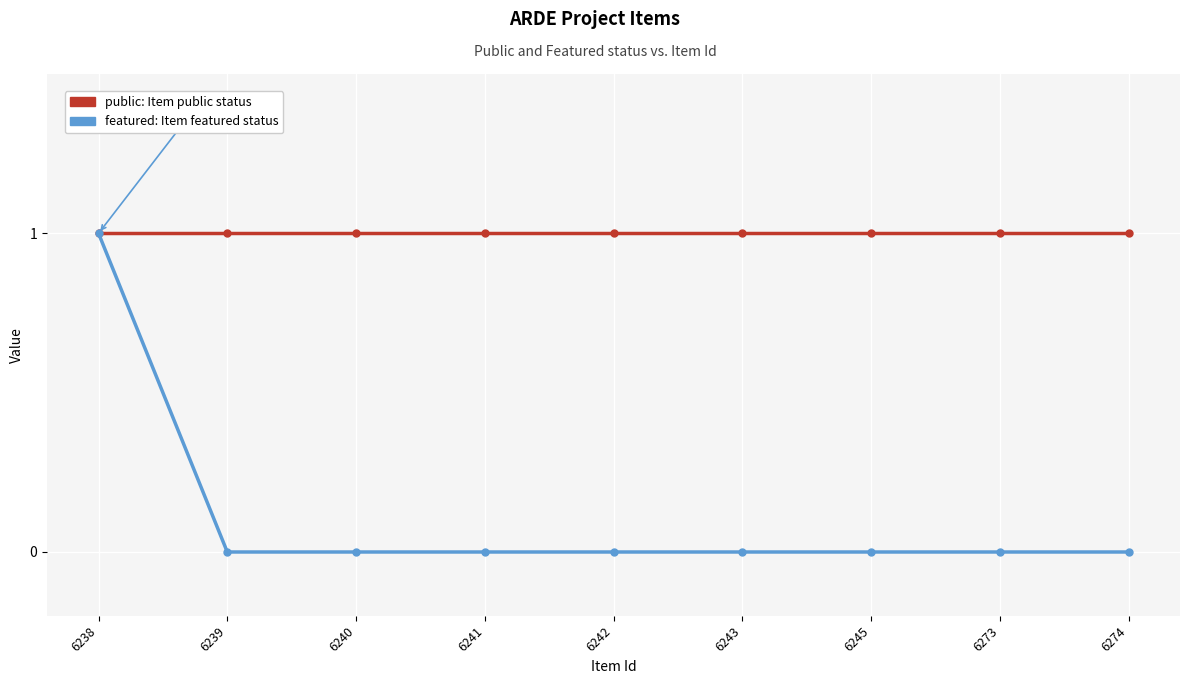

At which category is the sum across all series the highest?

6238